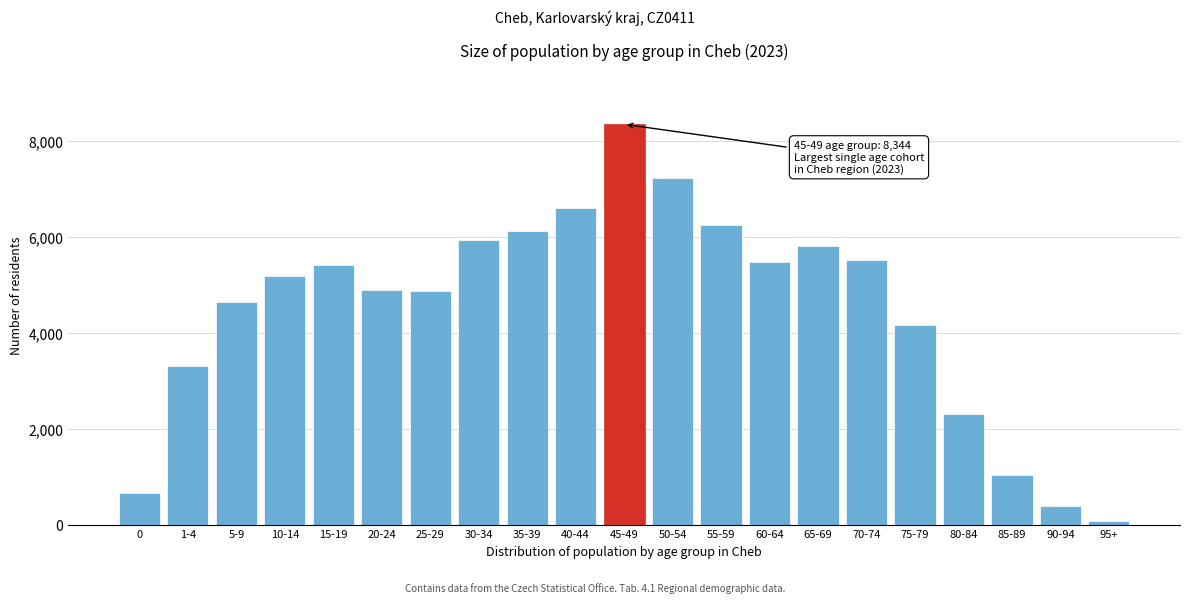

What is the difference between the second highest and minimum values?

7139